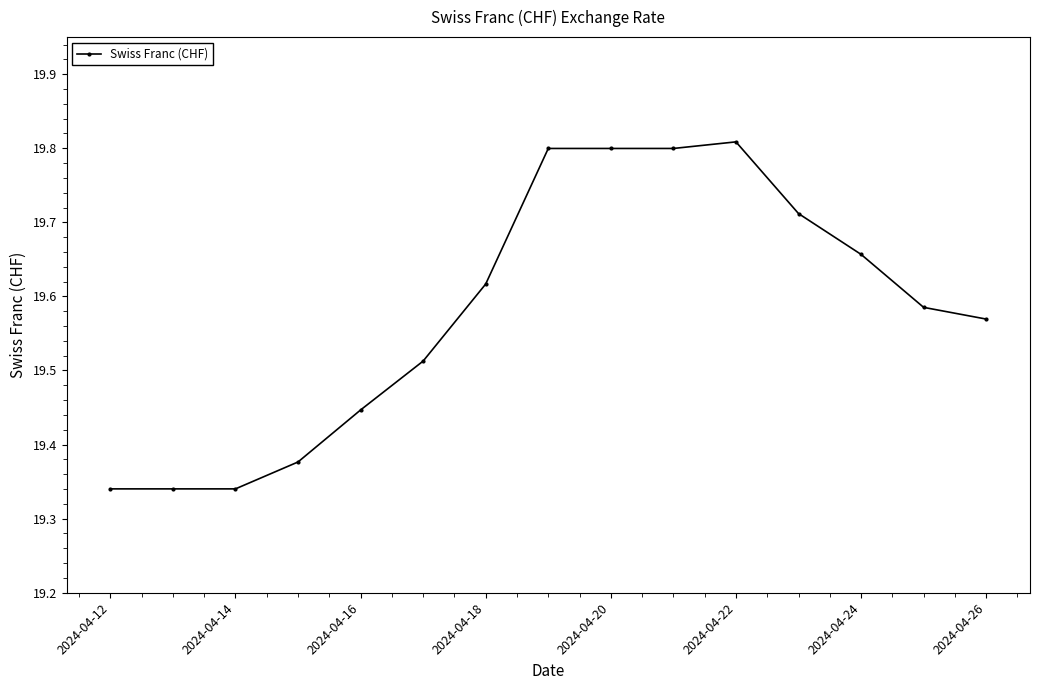

What is the sum of all values?

293.7